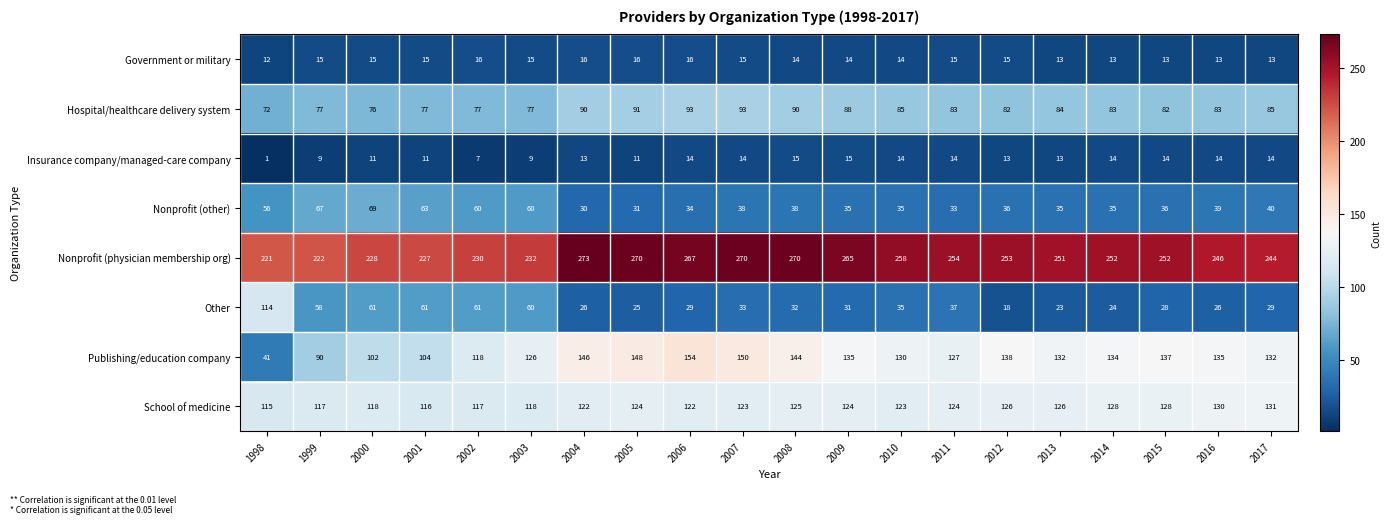

Is it true that Government or military equals 9 at 2012?

False